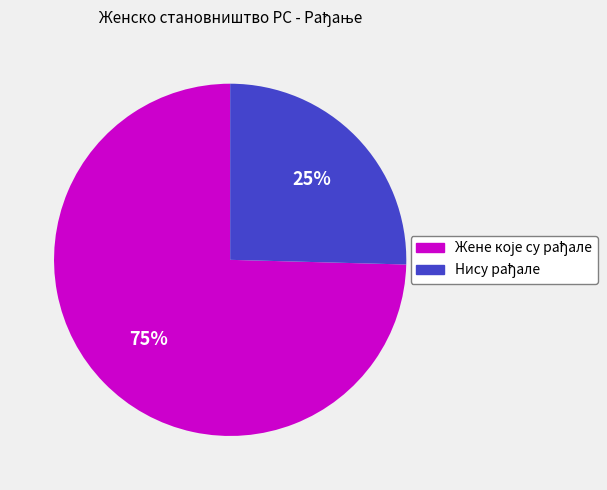

Does any single category account for the majority?

Yes